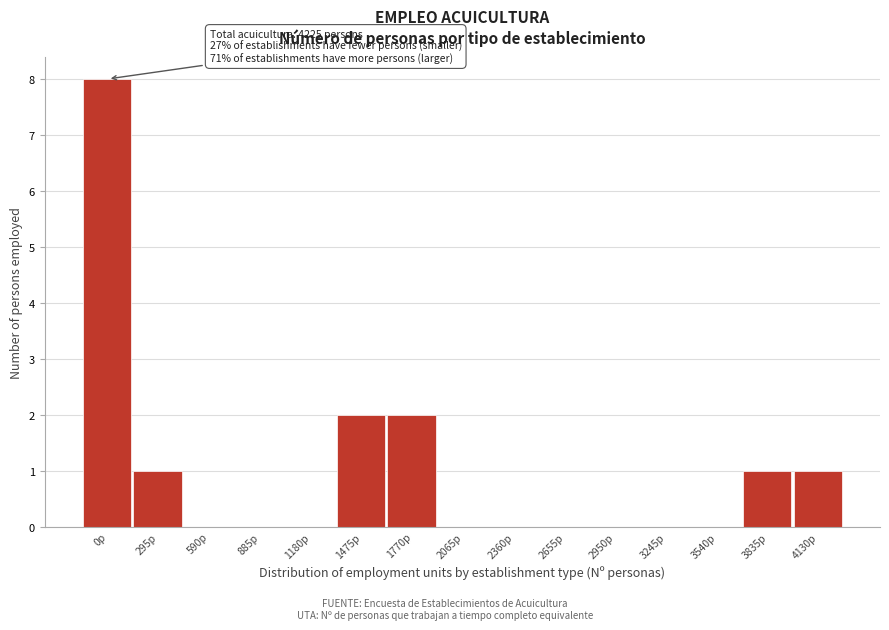

Reading right to left, list all the values displayed in this chart.

4130p=1	3835p=1	3540p=0	3245p=0	2950p=0	2655p=0	2360p=0	2065p=0	1770p=2	1475p=2	1180p=0	885p=0	590p=0	295p=1	0p=8